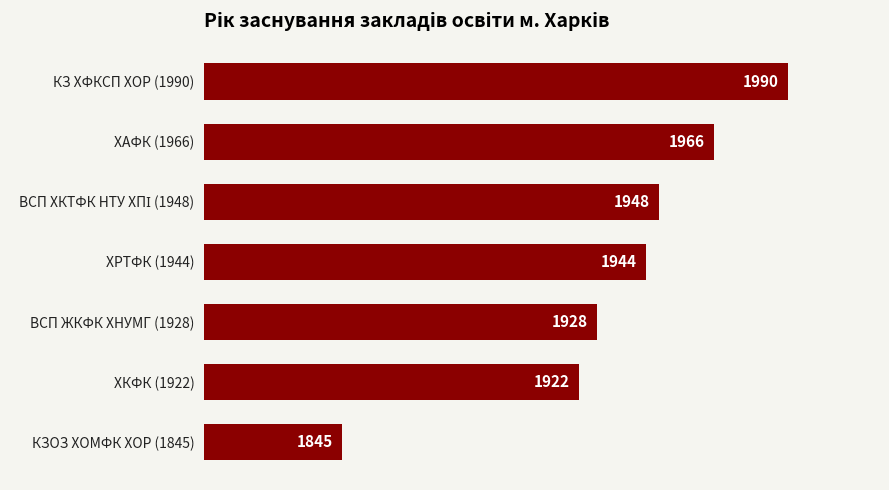

What is the ratio of the value at КЗОЗ ХОМФК ХОР (1845) to the value at ХАФК (1966)?

0.9